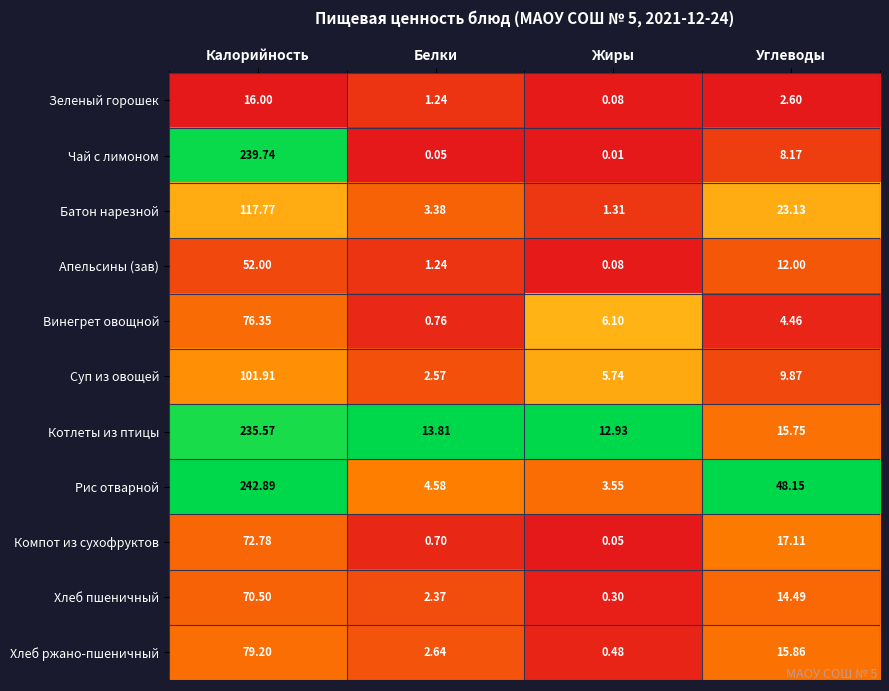

At which category is the sum across all series the highest?

Калорийность